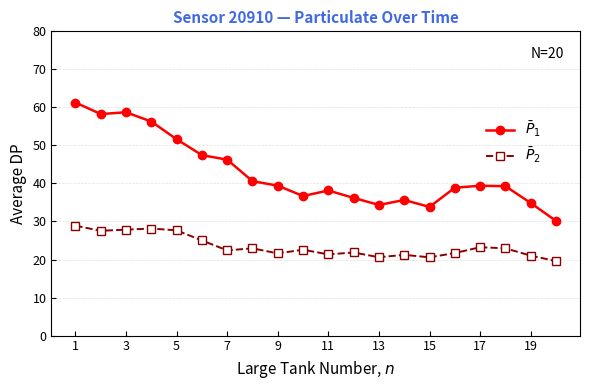

How many categories are shown in the chart?

20